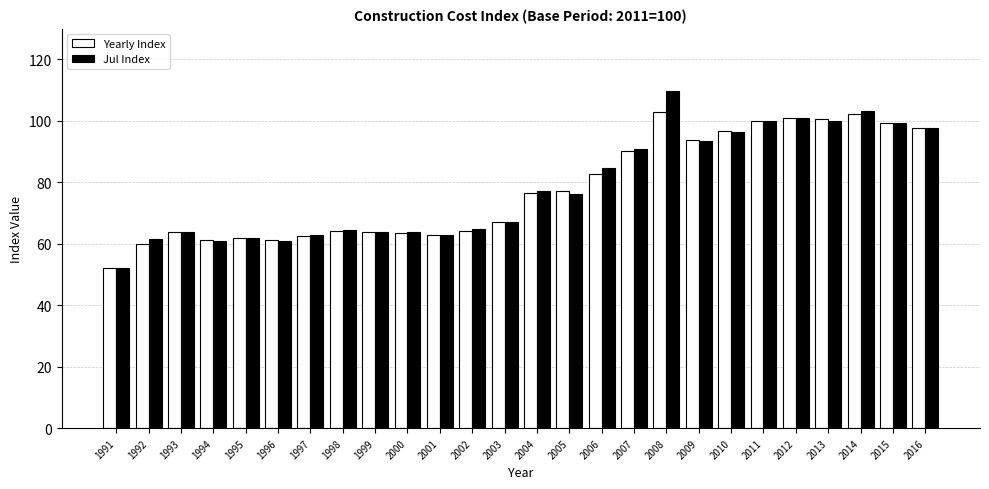

Which series has the largest range (max minus min)?

Jul Index